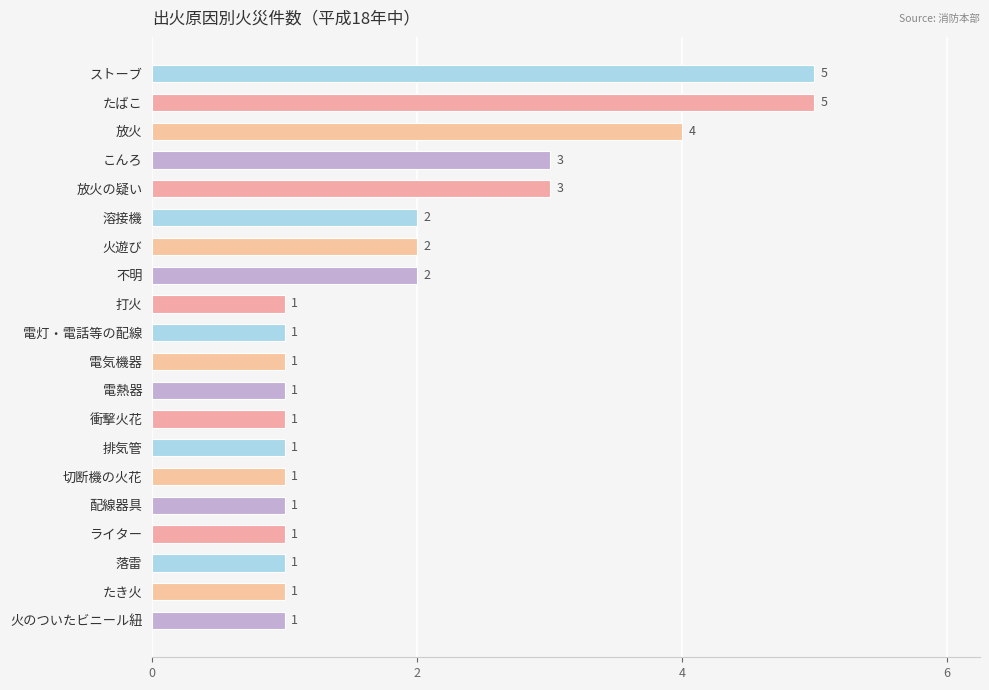

What is the difference between the maximum and minimum values?

4